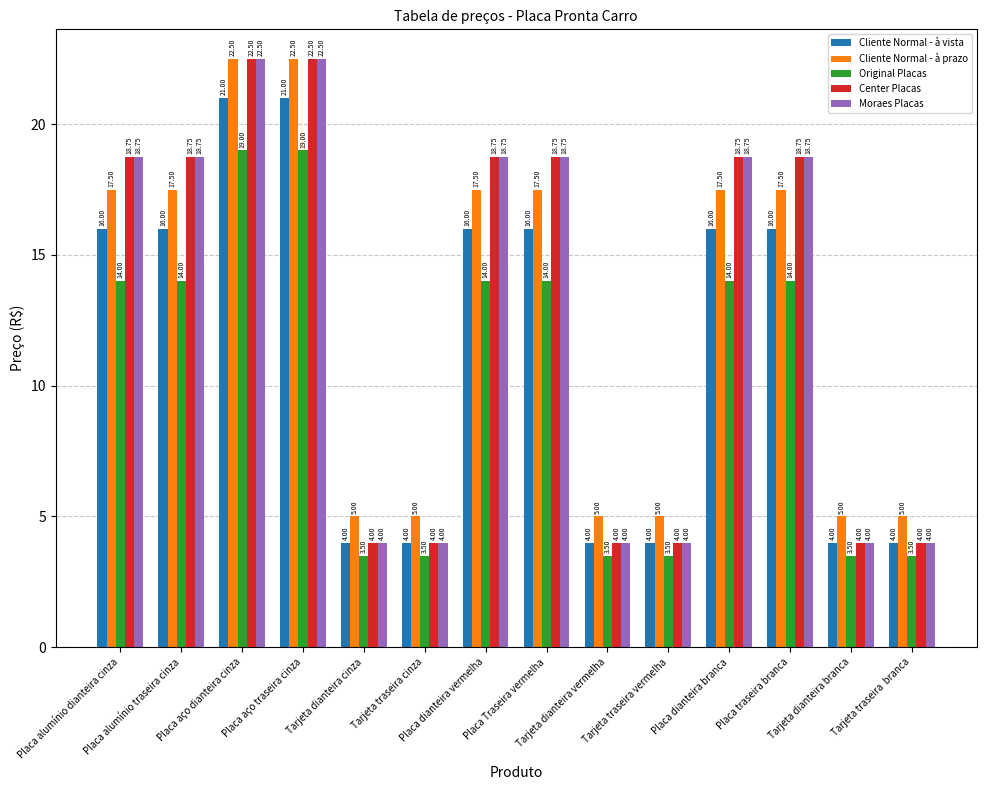

What is the difference between the maximum and minimum values in the Cliente Normal - à prazo series?

17.5